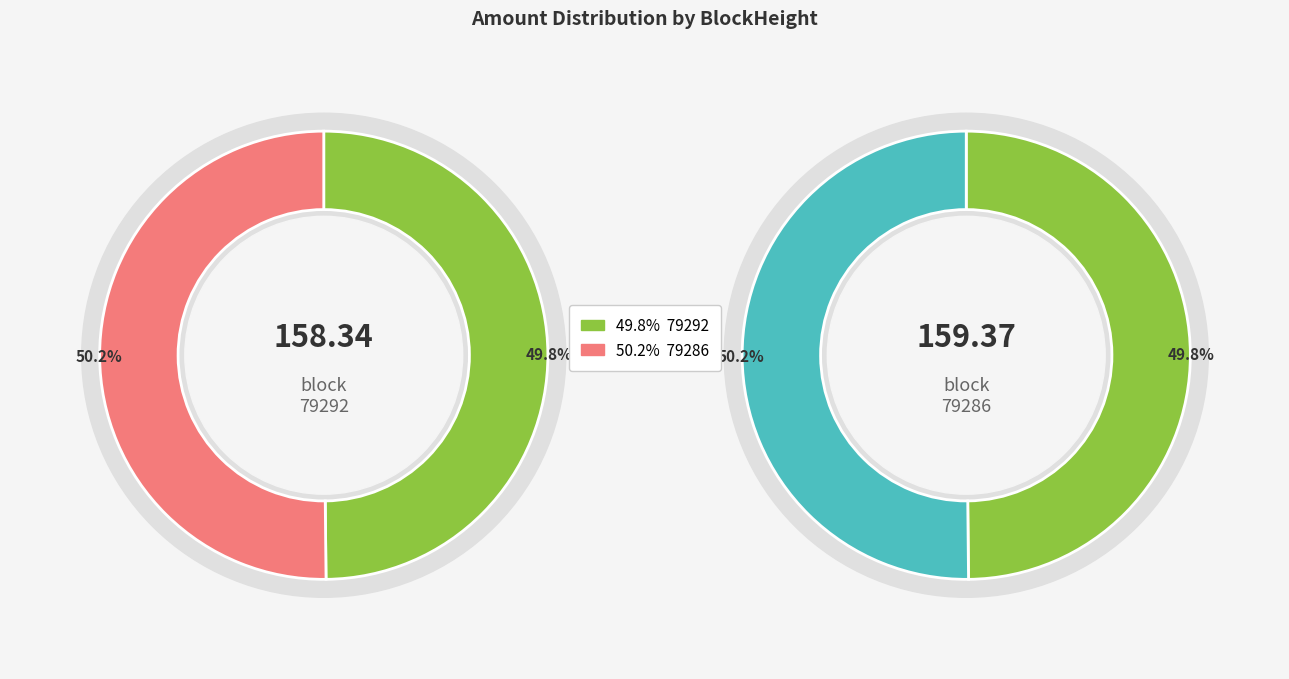

Which slice is the smallest?

79292